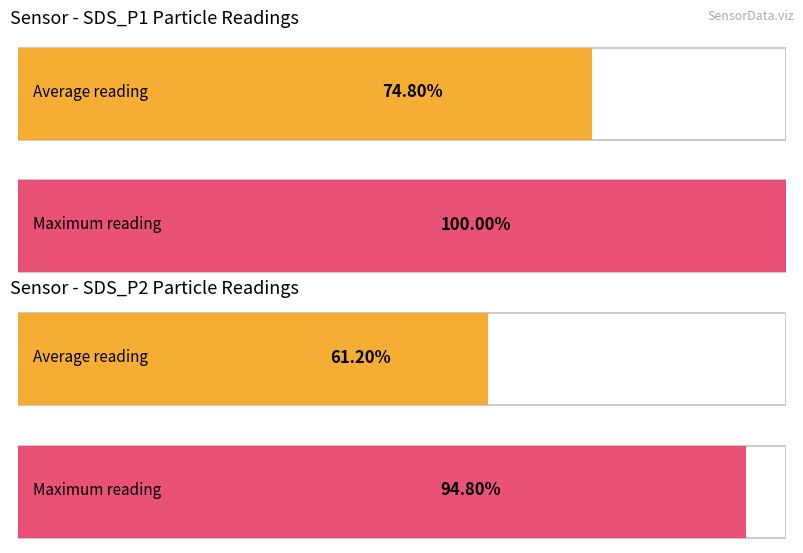

Is it true that SDS_P2 equals 1.5 at 00:08?

False